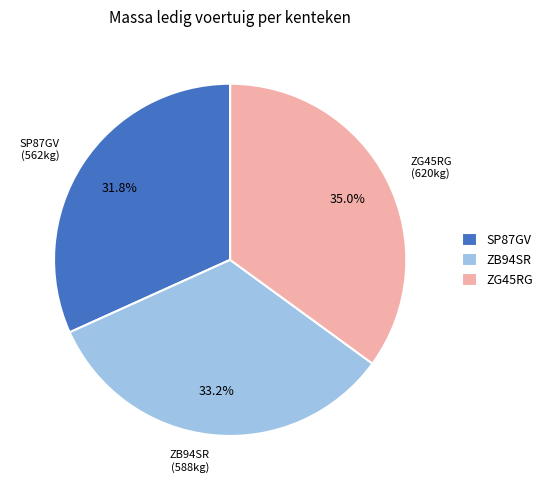

Is the sum of ZB94SR and SP87GV greater than half?

Yes